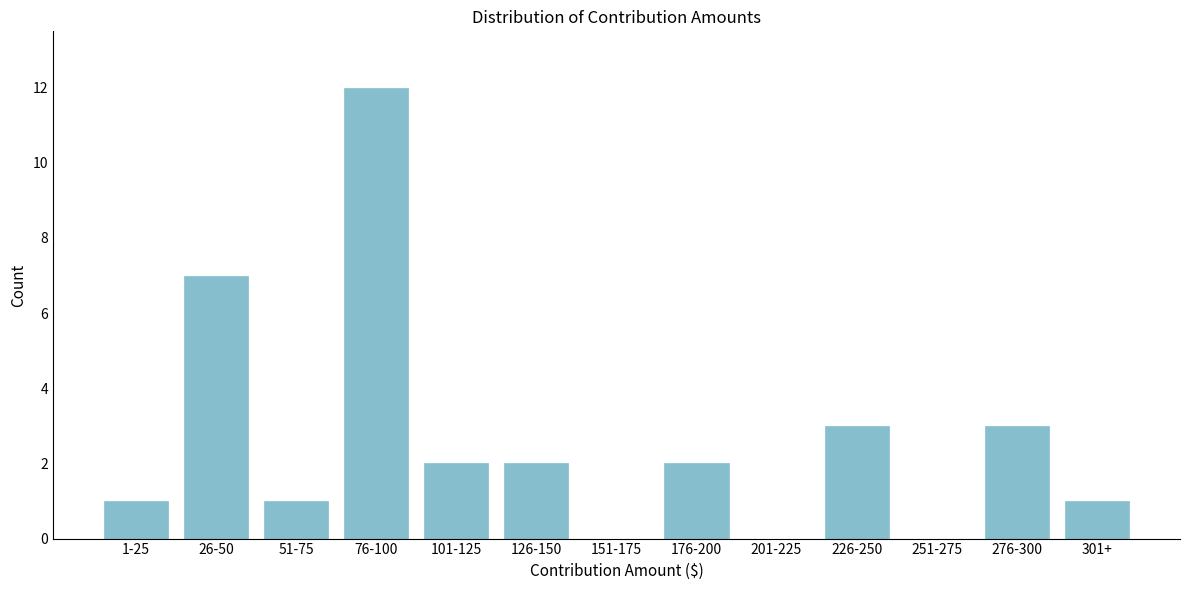

Reading left to right, transcribe all the data shown in this chart.

1-25=1	26-50=7	51-75=1	76-100=12	101-125=2	126-150=2	151-175=0	176-200=2	201-225=0	226-250=3	251-275=0	276-300=3	301+=1